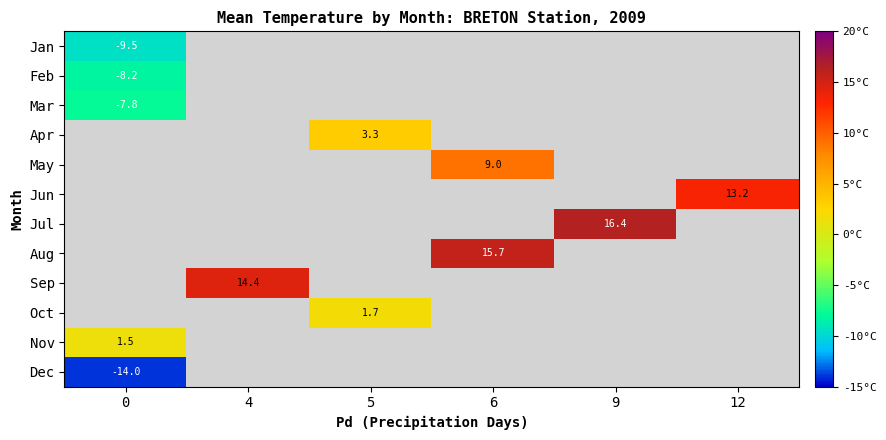

The Nov series shows 2.2 at 0. True or false?

False